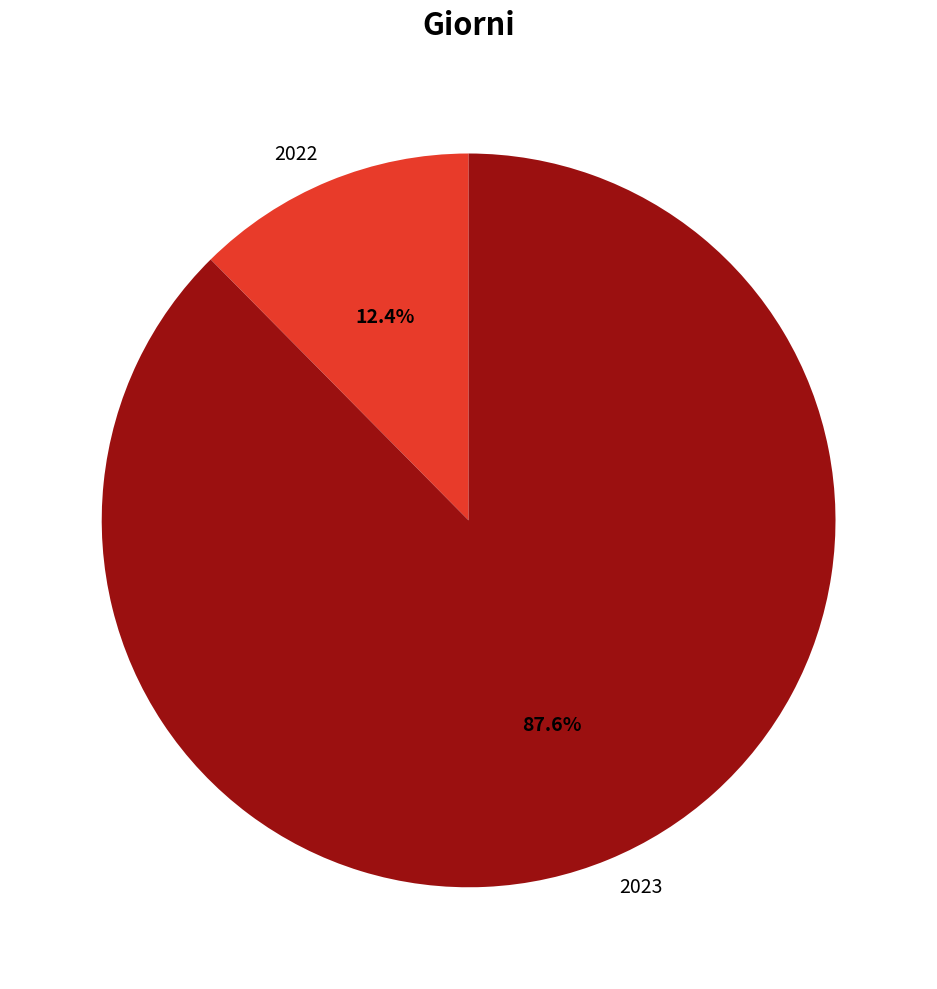

What percentage is the 2023 slice, to the nearest percent?

88%